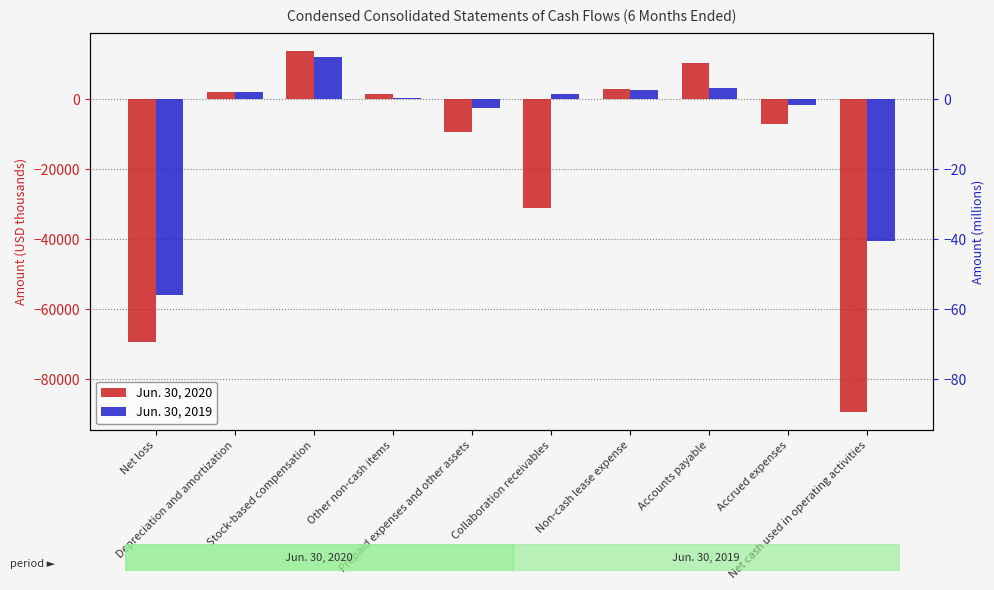

Where is Jun. 30, 2019 nearest to the value -21954?

Net cash used in operating activities